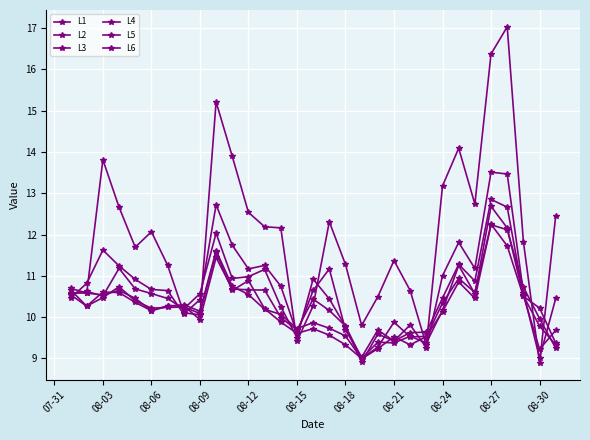

Where is the first local maximum for L3?

08-09